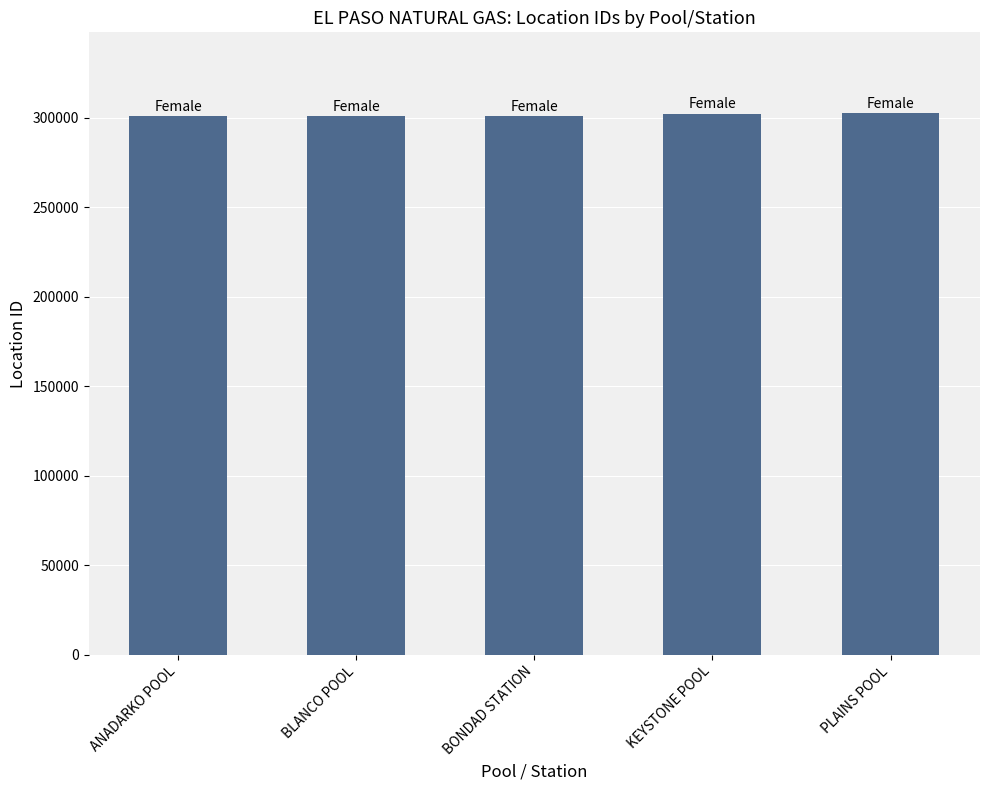

What is the minimum value shown in the chart?

300704